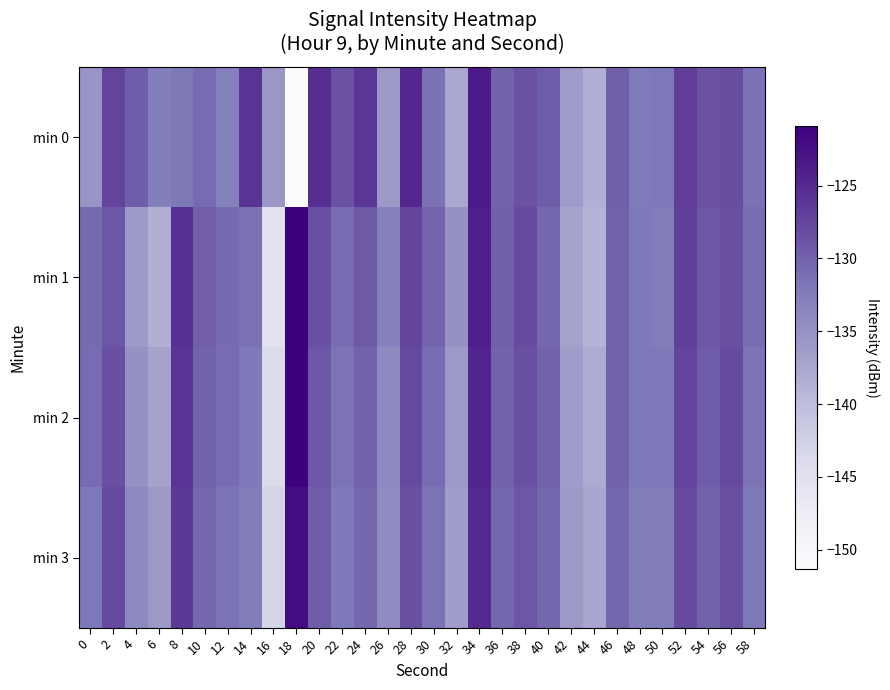

Reading left to right, extract all data points from this chart.

min 0: 0=-135.4	2=-127.4	4=-129.6	6=-132.6	8=-132.2	10=-130.9	12=-132.8	14=-126.0	16=-135.7	18=-151.3	20=-125.4	22=-128.6	24=-126.2	26=-136.1	28=-124.7	30=-131.4	32=-137.6	34=-123.4	36=-130.1	38=-128.6	40=-129.6	42=-136.3	44=-138.5	46=-129.8	48=-132.2	50=-132.0	52=-126.9	54=-128.5	56=-128.1	58=-131.5
min 1: 0=-130.8	2=-129.0	4=-136.1	6=-138.3	8=-125.6	10=-129.8	12=-130.7	14=-131.3	16=-145.2	18=-120.9	20=-128.5	22=-131.0	24=-129.3	26=-133.0	28=-127.5	30=-130.2	32=-135.0	34=-124.0	36=-129.8	38=-128.0	40=-130.5	42=-137.0	44=-139.0	46=-130.0	48=-132.0	50=-132.5	52=-127.0	54=-129.0	56=-128.5	58=-131.0
min 2: 0=-131.0	2=-128.5	4=-135.0	6=-137.0	8=-126.0	10=-130.0	12=-131.0	14=-132.0	16=-144.0	18=-121.0	20=-129.0	22=-131.5	24=-130.0	26=-134.0	28=-128.0	30=-131.0	32=-136.0	34=-124.5	36=-130.0	38=-128.5	40=-130.0	42=-136.5	44=-138.0	46=-130.0	48=-132.0	50=-132.0	52=-127.5	54=-129.5	56=-128.0	58=-131.5
min 3: 0=-132.0	2=-128.0	4=-134.0	6=-136.0	8=-126.5	10=-130.5	12=-131.5	14=-132.5	16=-143.0	18=-122.0	20=-129.5	22=-132.0	24=-130.5	26=-134.5	28=-128.5	30=-131.5	32=-136.5	34=-125.0	36=-130.5	38=-129.0	40=-130.5	42=-136.0	44=-137.5	46=-130.5	48=-132.5	50=-132.5	52=-128.0	54=-130.0	56=-128.5	58=-132.0